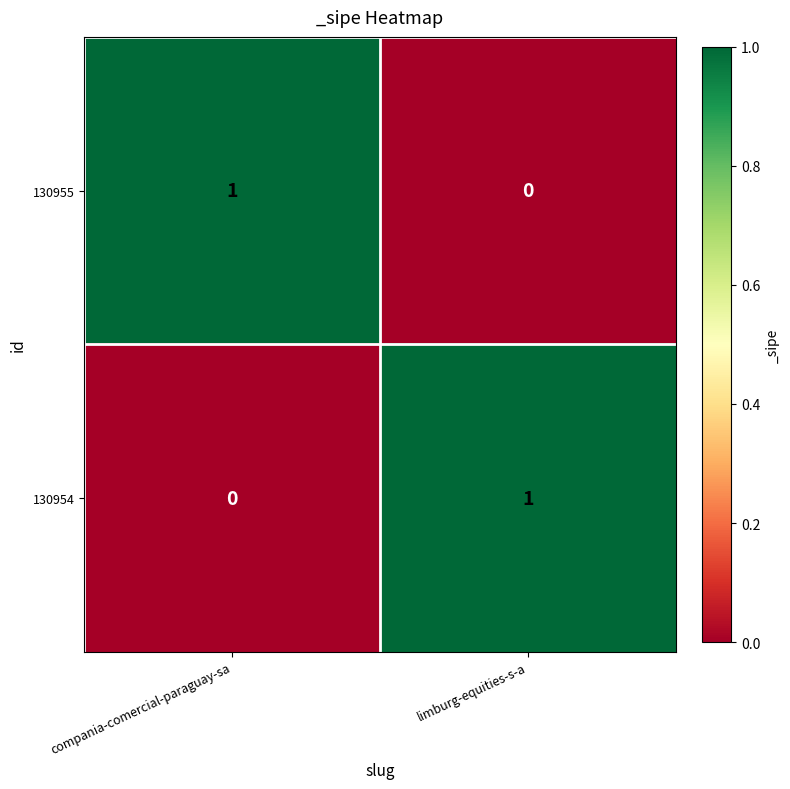

Reading left to right, what are all the values shown in this chart?

130955: compania-comercial-paraguay-sa=1	limburg-equities-s-a=0
130954: compania-comercial-paraguay-sa=0	limburg-equities-s-a=1